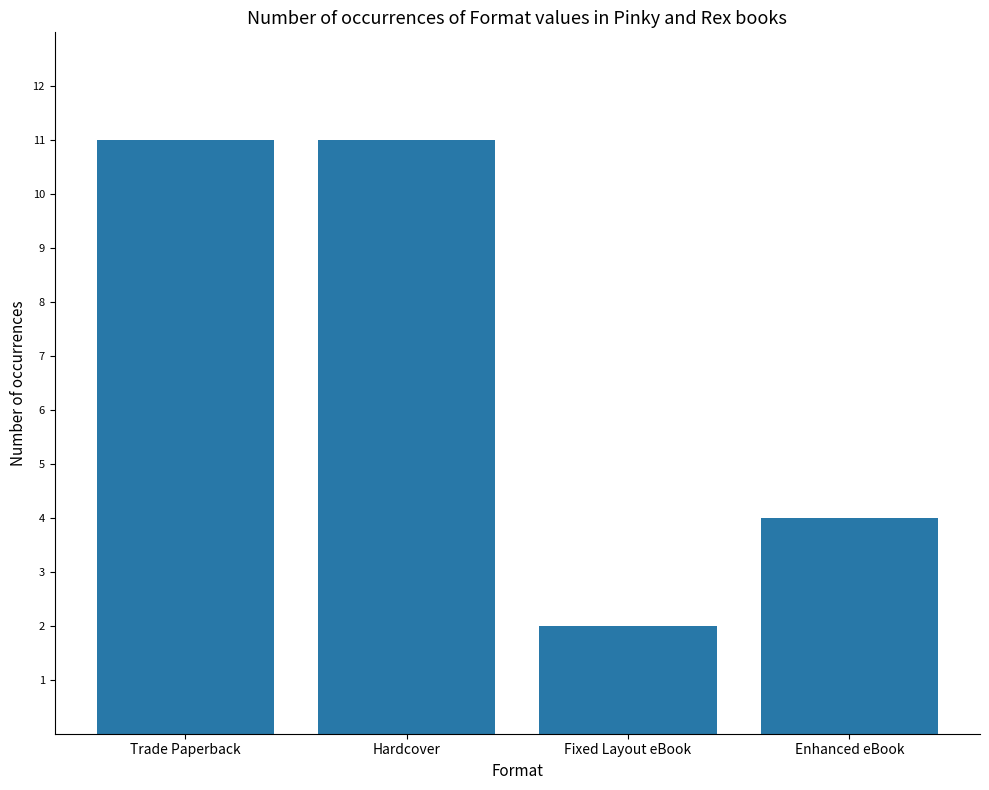

What value does the data have at Hardcover?

11